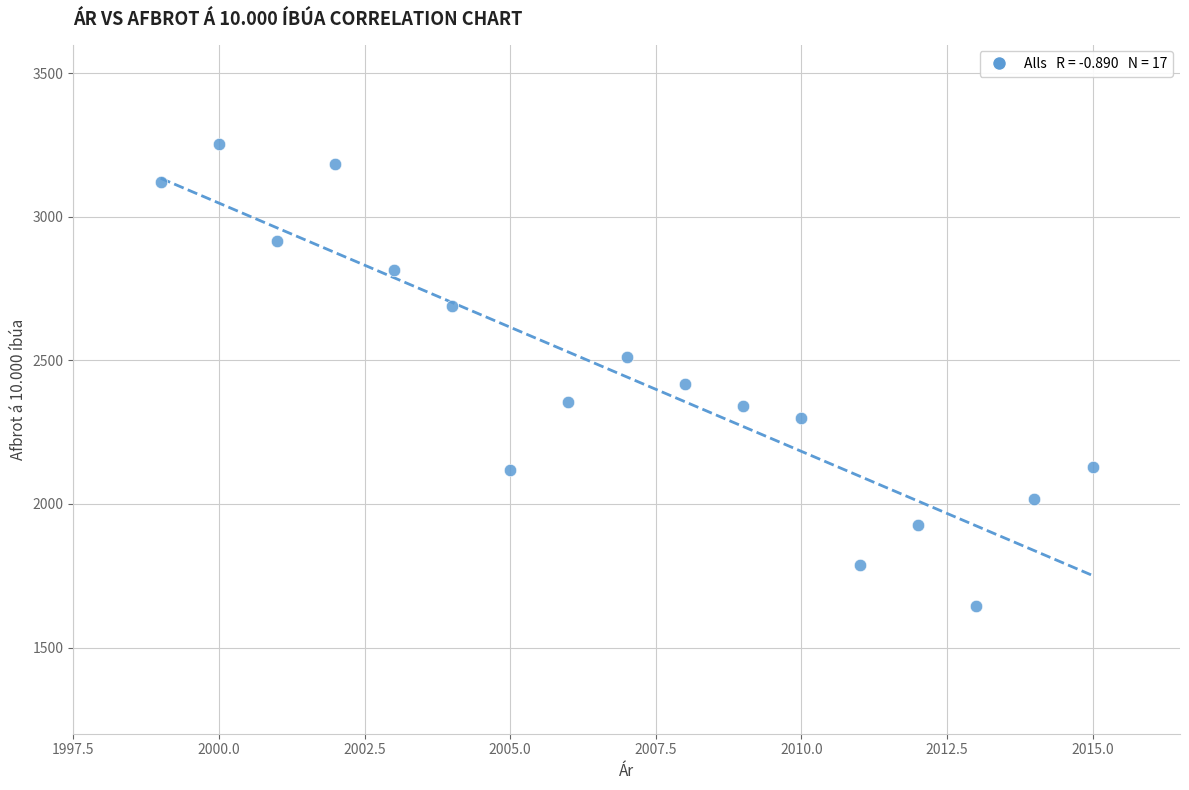

What is the range of Y values (max minus min)?

1607.8